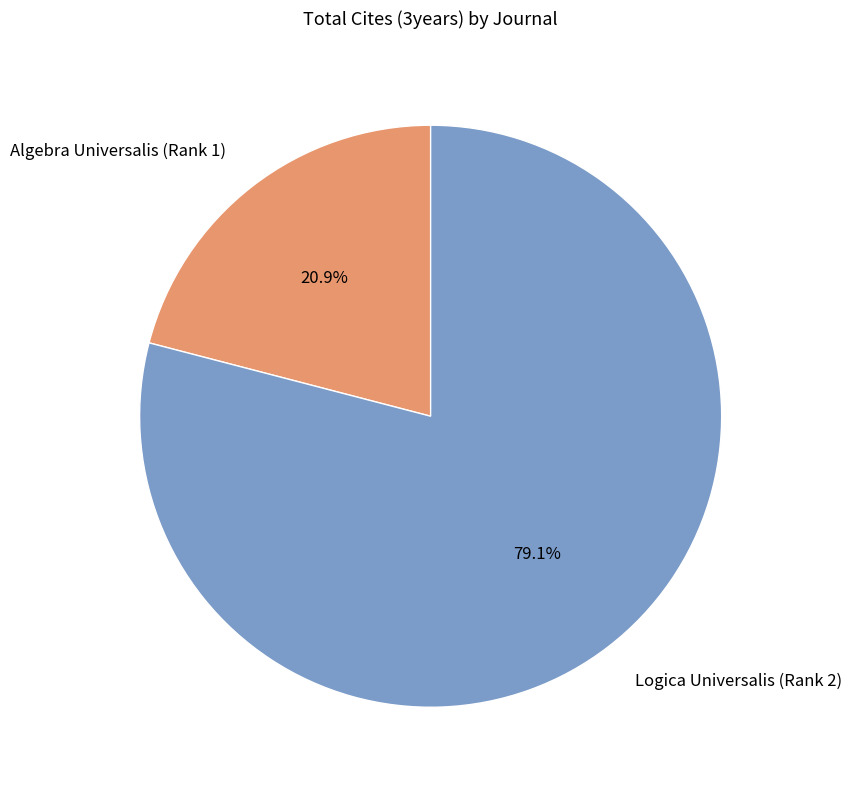

The Logica Universalis (Rank 2) slice represents 79% of the pie. True or false?

True